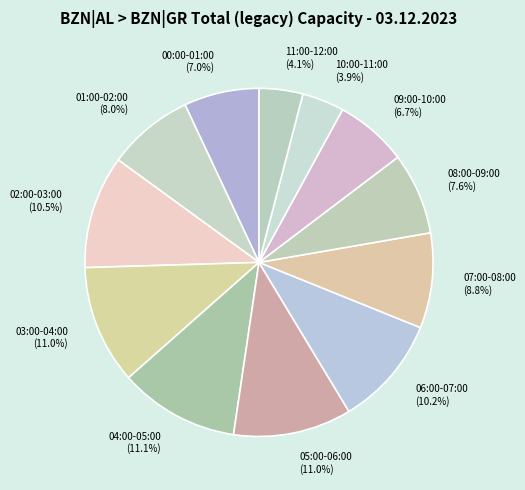

Does 01:00-02:00 represent more than half of the total?

No